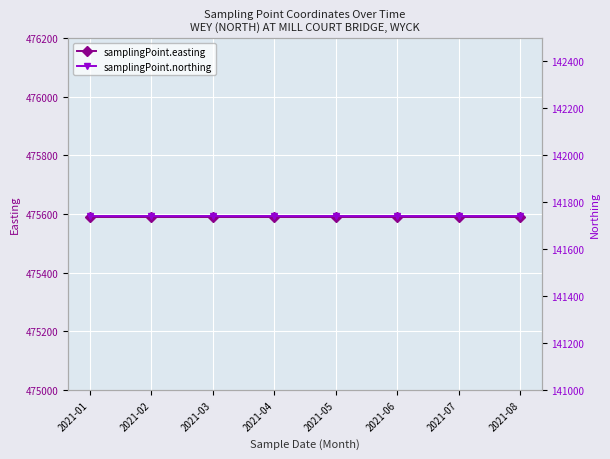

What is the average value of the samplingPoint.northing series?

141740